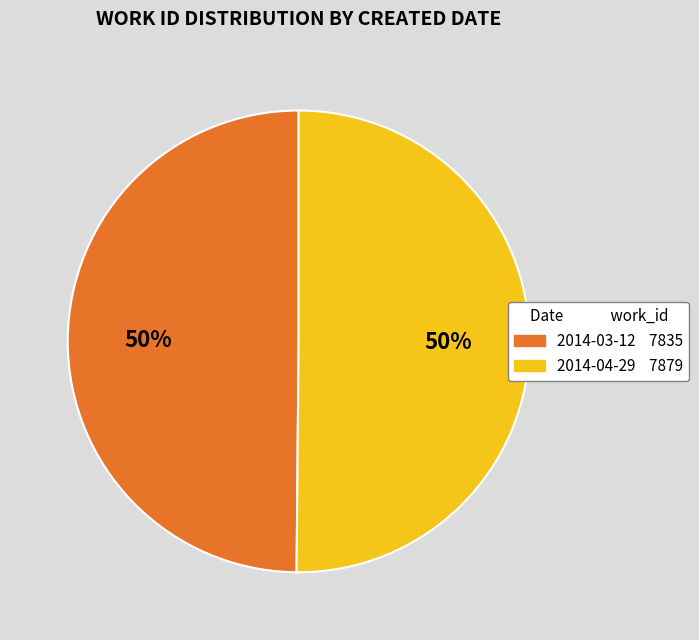

How many segments does this pie chart have?

2